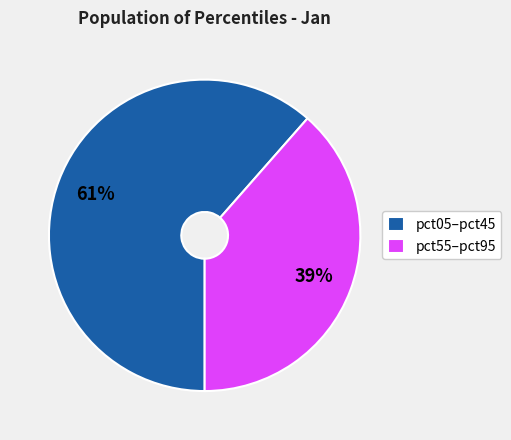

Combined, do pct55–pct95 and pct05–pct45 account for over 50%?

Yes